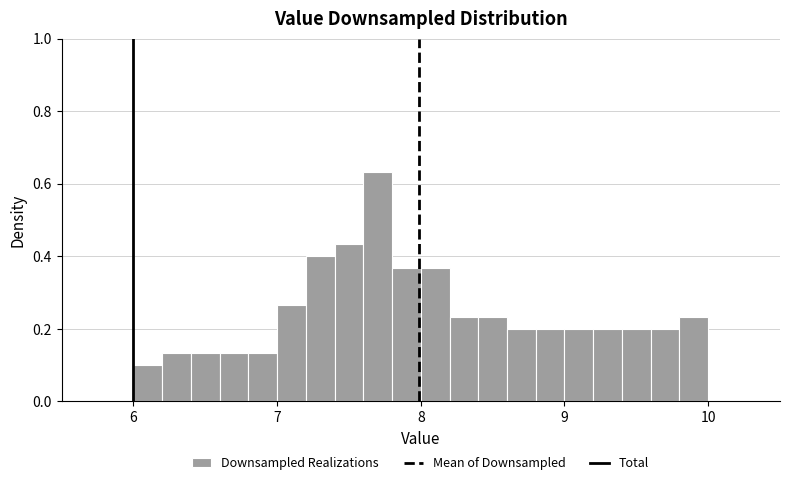

Read against the x-axis, roughly where is the centre of the tallest bar?

7.7